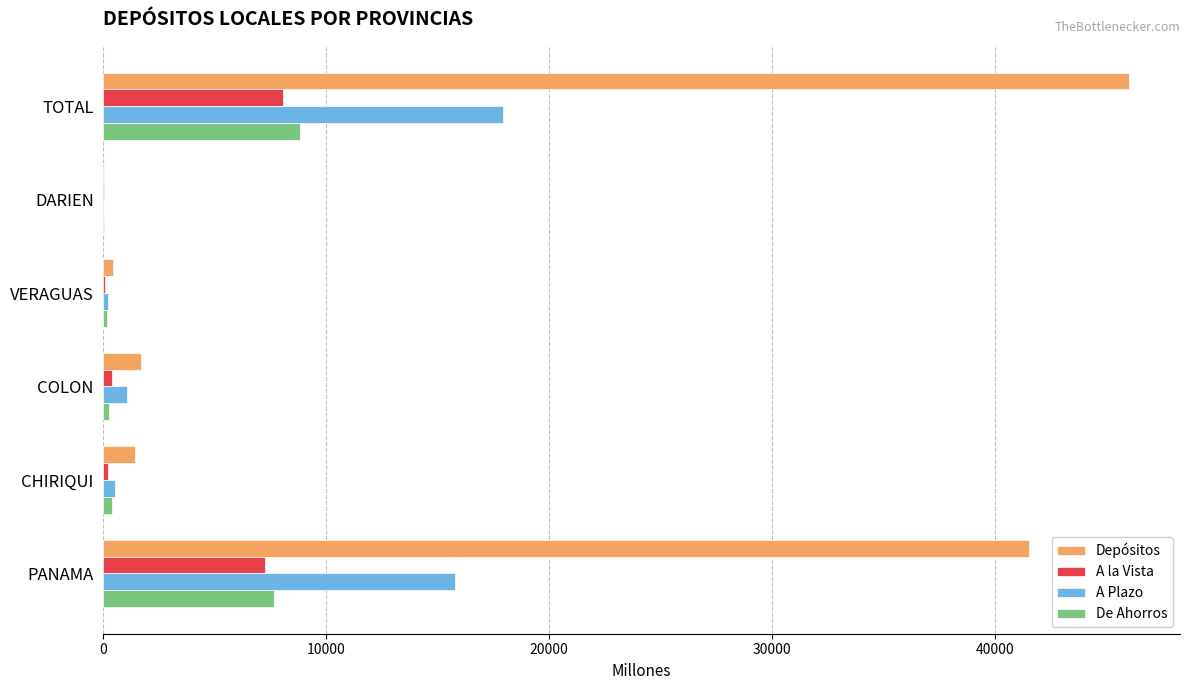

True or false: De Ahorros has a value of 8838.8 at TOTAL.

True